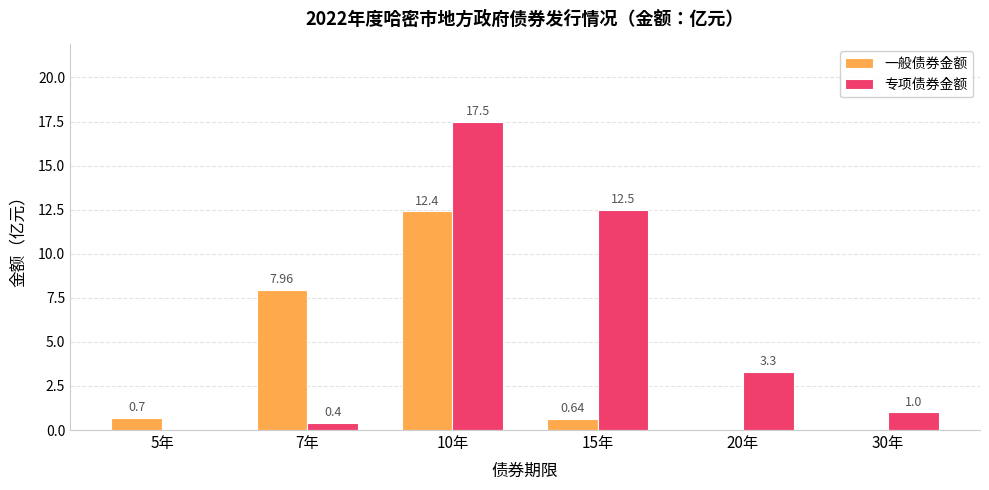

Between 20年 and 30年, which series saw the biggest shift?

专项债券金额